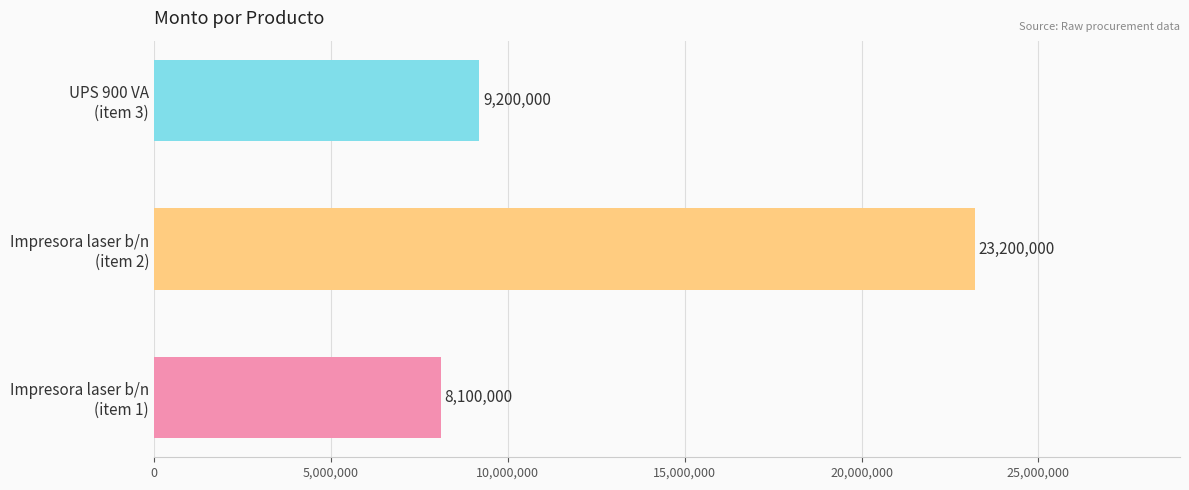

List the labels in order of value, largest first.

Impresora laser b/n
(item 2), UPS 900 VA
(item 3), Impresora laser b/n
(item 1)